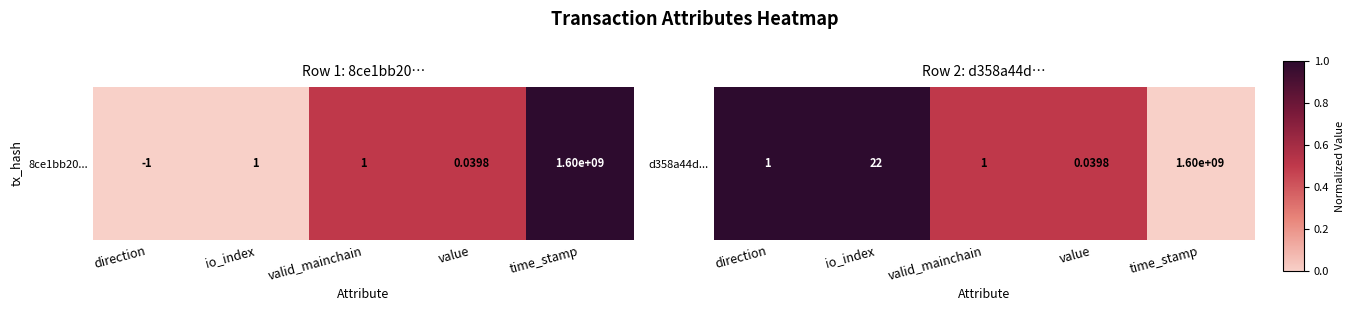

Which label corresponds to the largest value in the chart?

direction